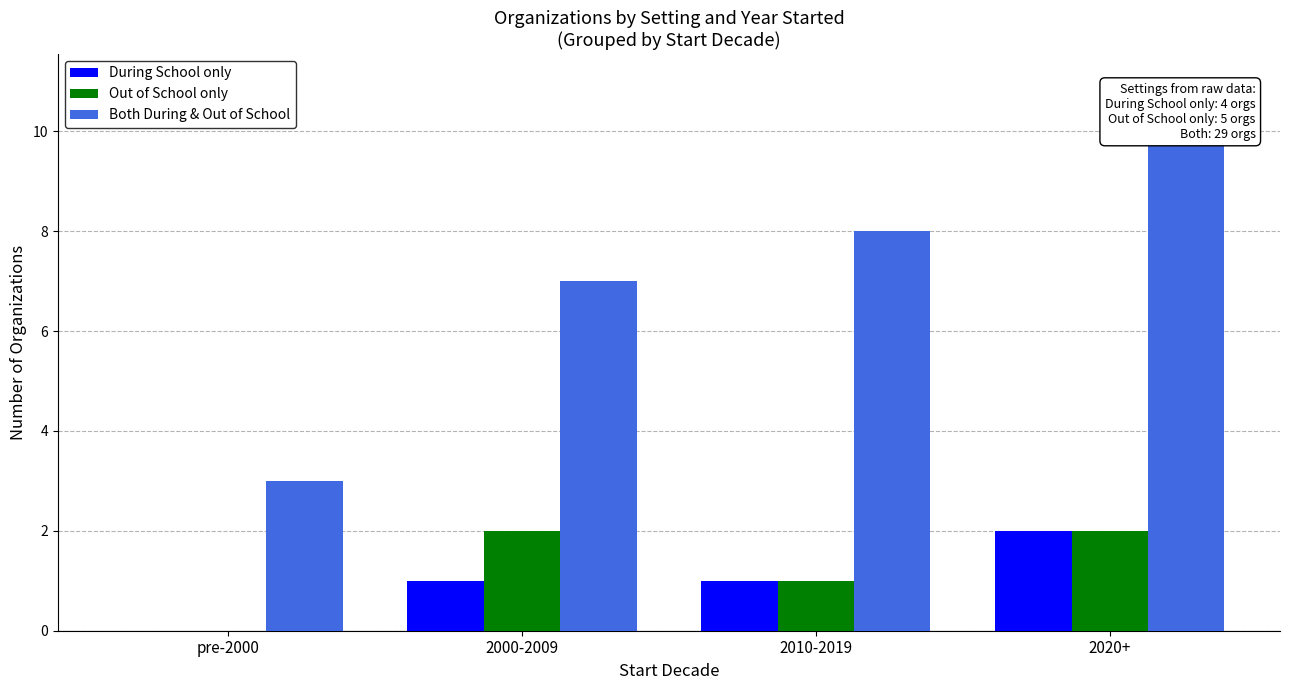

What are all the series names shown in the legend?

During School only, Out of School only, Both During & Out of School